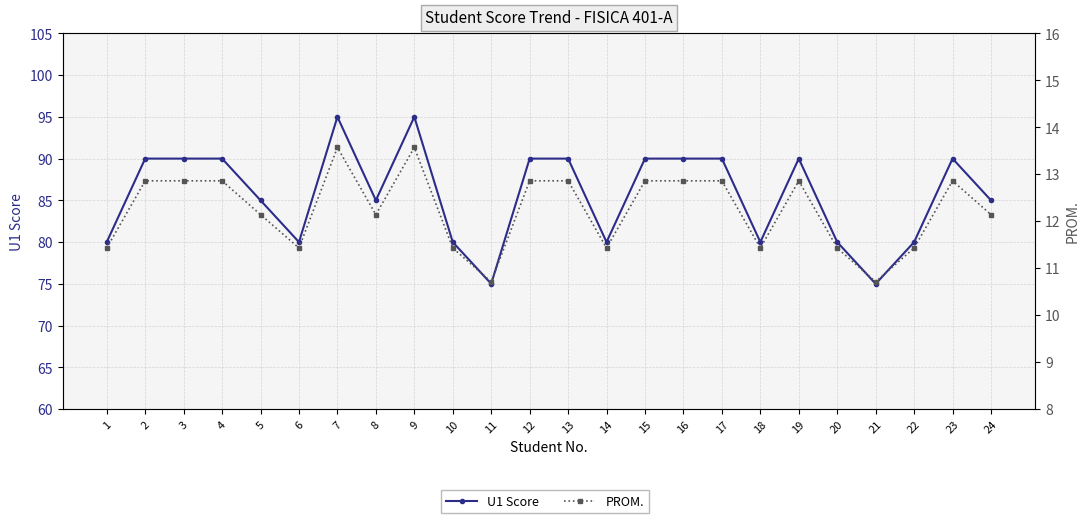

List the series in order of their overall mean, lowest first.

PROM., U1 Score